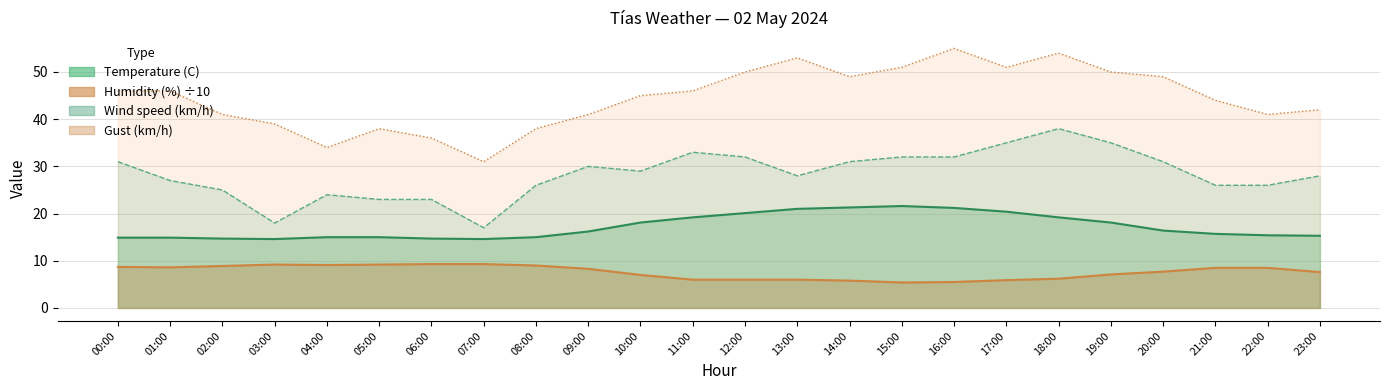

What position from the left is 05:00?

6